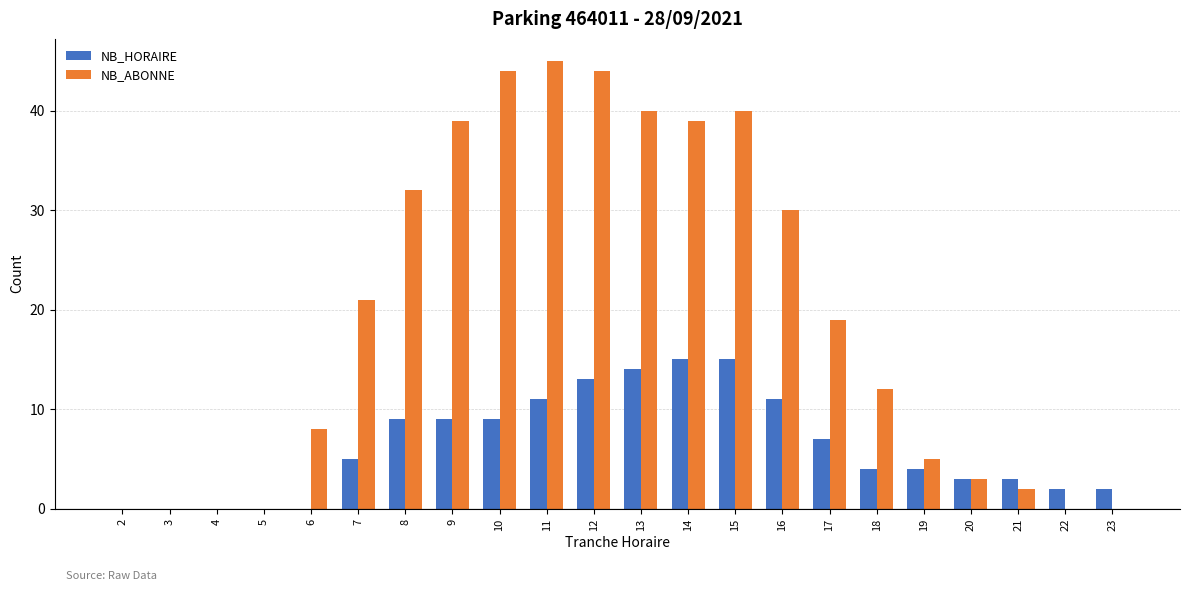

Which series changed the most between 7 and 20?

NB_ABONNE